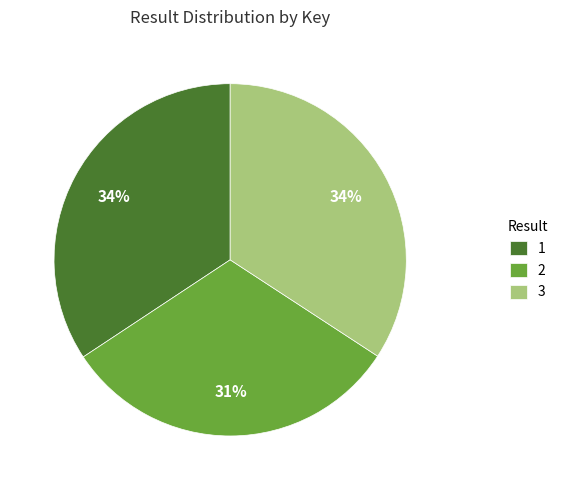

To the nearest percent, what is the difference between the largest and smallest slice percentages?

3%